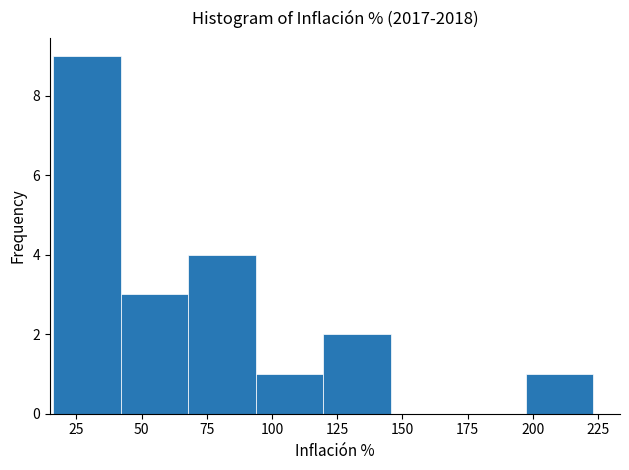

What is the height of the bar covering 195 to 225 on the x-axis? Neither the bar edges nor the heights are printed on the chart, so give them approximately, as read against the axes.

1